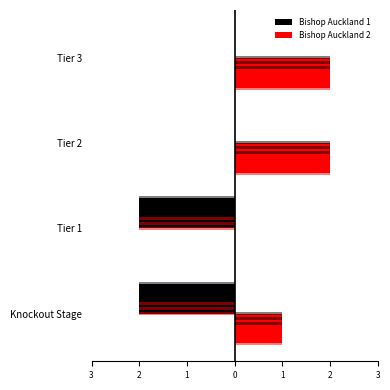

Count the number of data series in this chart.

2